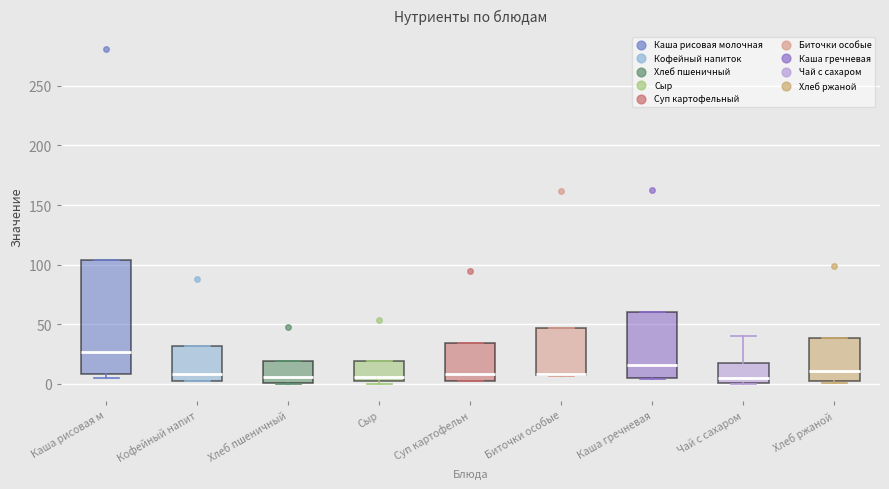

Which box is the tallest, from its lower edge to its upper edge?

Каша рисовая м